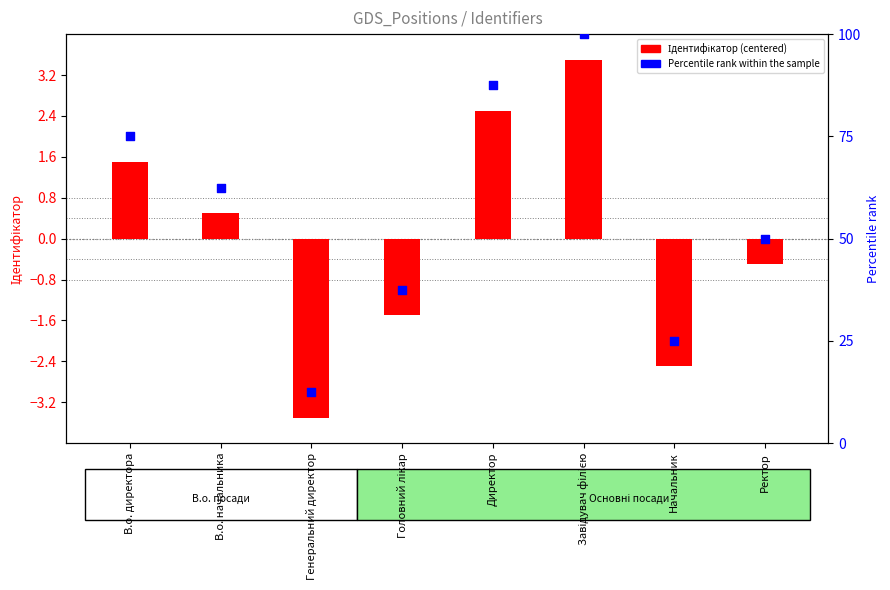

What is the total value across all series at В.о. начальника?

63.0